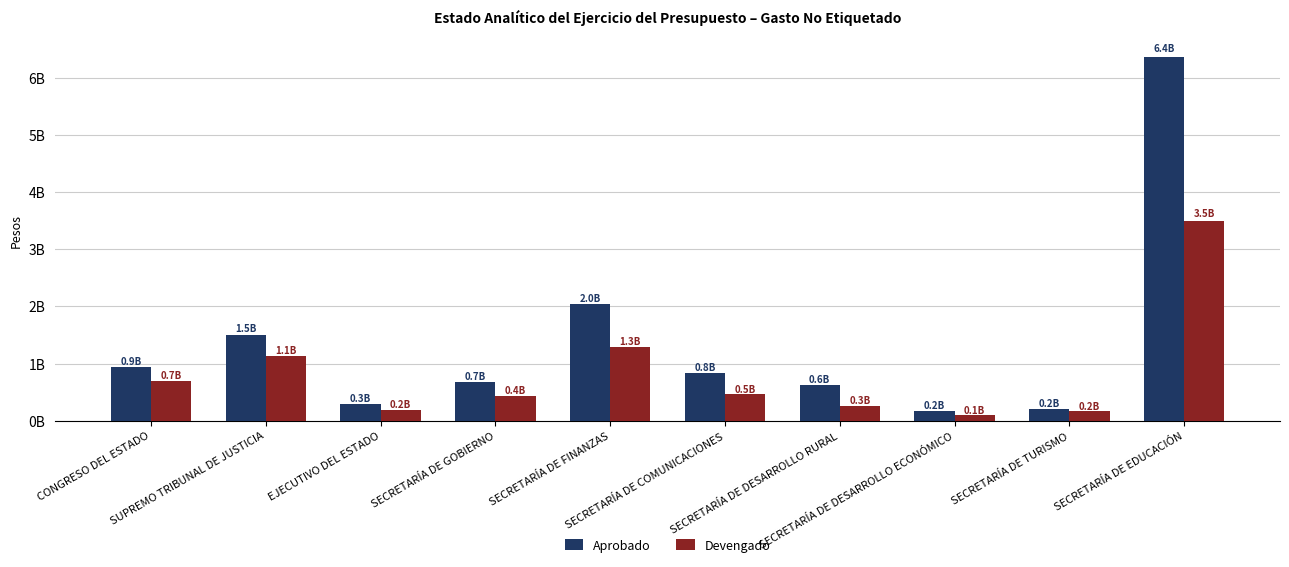

What is the difference between the maximum and second lowest values in the Aprobado series?

6140989704.0